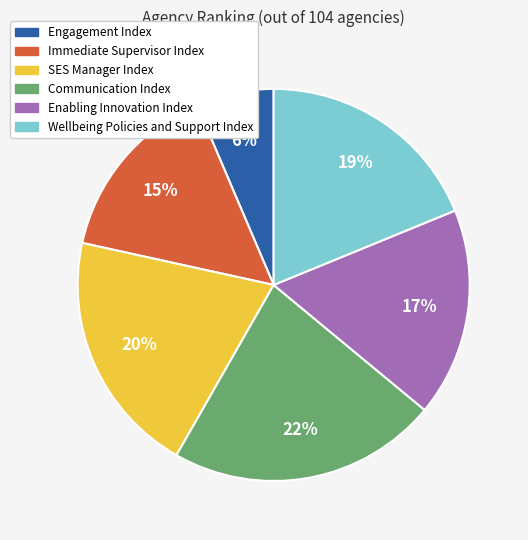

The SES Manager Index slice represents 33% of the pie. True or false?

False